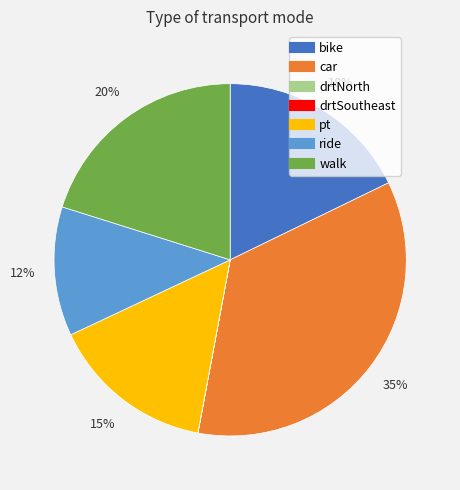

True or false: car accounts for 45% of the total.

False